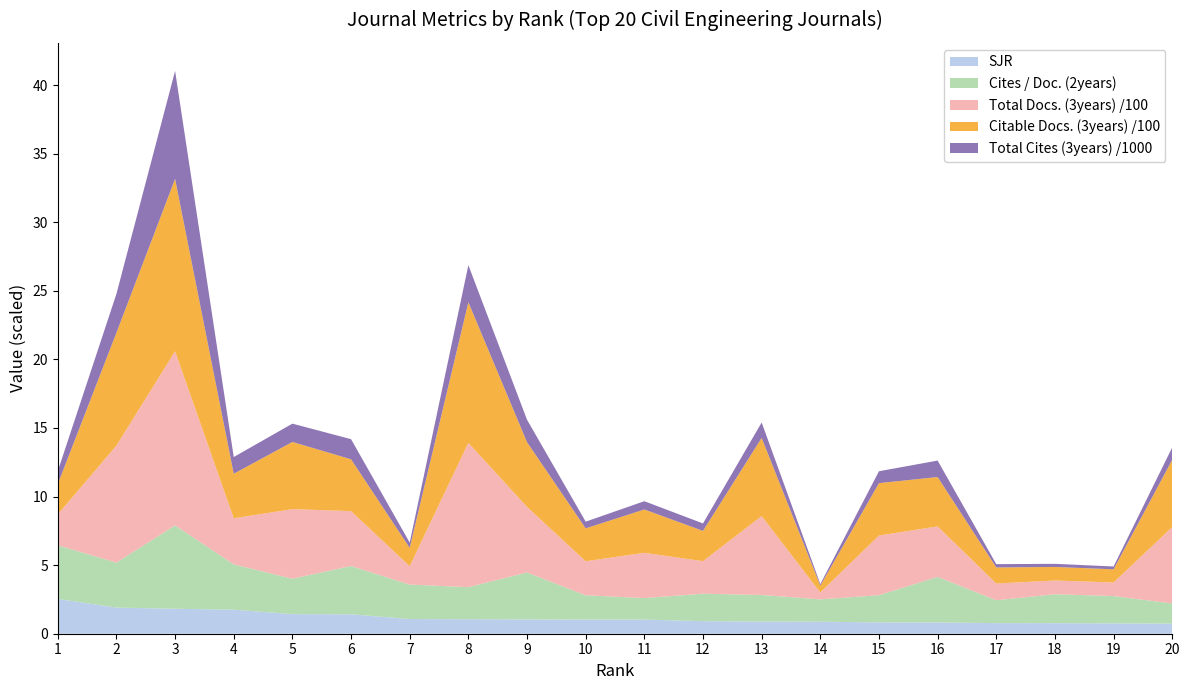

Reading left to right, transcribe all the data shown in this chart.

SJR: 1=2.5	2=1.9	3=1.8	4=1.8	5=1.4	6=1.4	7=1.1	8=1.1	9=1.0	10=1.0	11=1.0	12=0.9	13=0.9	14=0.9	15=0.8	16=0.8	17=0.8	18=0.8	19=0.8	20=0.7
Cites / Doc. (2years): 1=3.9	2=3.3	3=6.1	4=3.3	5=2.6	6=3.5	7=2.5	8=2.3	9=3.4	10=1.8	11=1.6	12=2.0	13=1.9	14=1.6	15=2.0	16=3.3	17=1.7	18=2.1	19=2.0	20=1.5
Total Docs. (3years): 1=225.0	2=853.0	3=1269.0	4=336.0	5=507.0	6=400.0	7=134.0	8=1052.0	9=478.0	10=248.0	11=330.0	12=237.0	13=575.0	14=50.0	15=435.0	16=368.0	17=122.0	18=100.0	19=99.0	20=557.0
Citable Docs. (3years): 1=221.0	2=823.0	3=1257.0	4=325.0	5=490.0	6=378.0	7=134.0	8=1025.0	9=472.0	10=240.0	11=316.0	12=221.0	13=570.0	14=50.0	15=382.0	16=360.0	17=117.0	18=99.0	19=96.0	20=491.0
Total Cites (3years): 1=942.0	2=2832.0	3=7868.0	4=1218.0	5=1334.0	6=1466.0	7=381.0	8=2706.0	9=1637.0	10=488.0	11=602.0	12=542.0	13=1125.0	14=114.0	15=868.0	16=1198.0	17=240.0	18=228.0	19=205.0	20=900.0